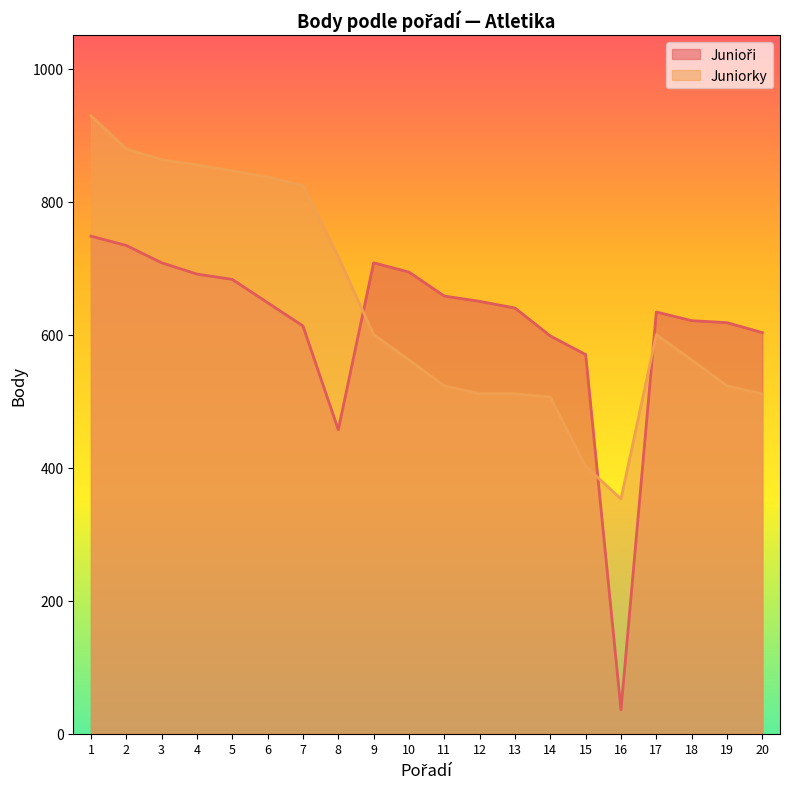

Does the chart have visible grid lines?

No